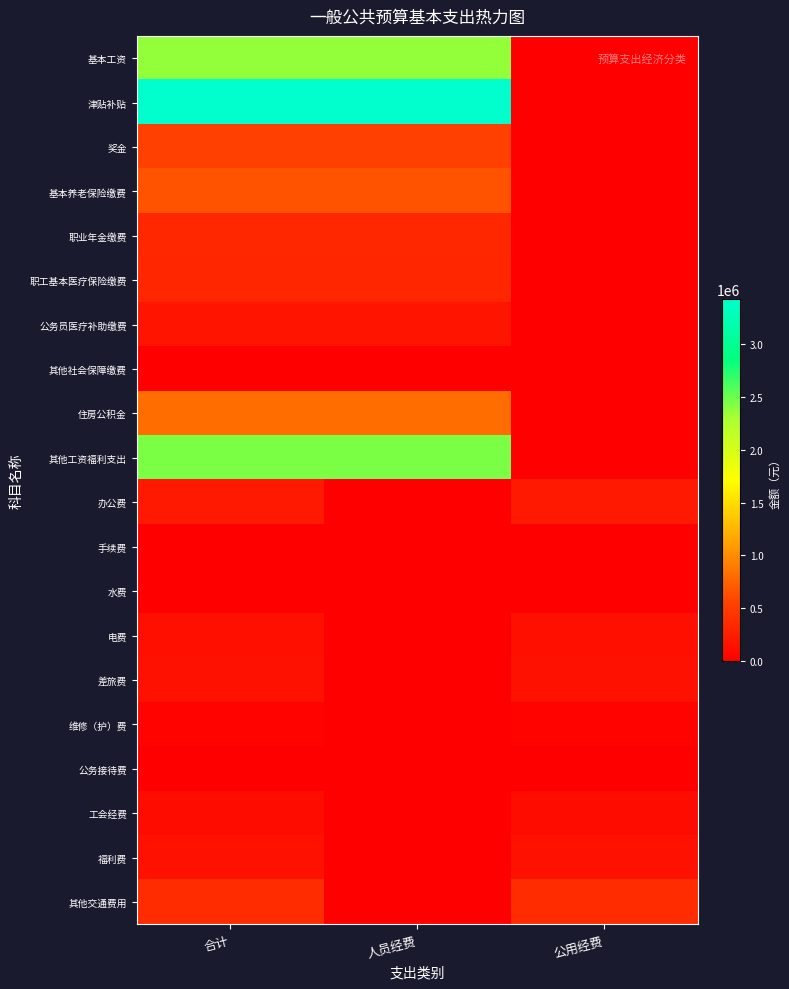

How many series are shown in this chart?

20